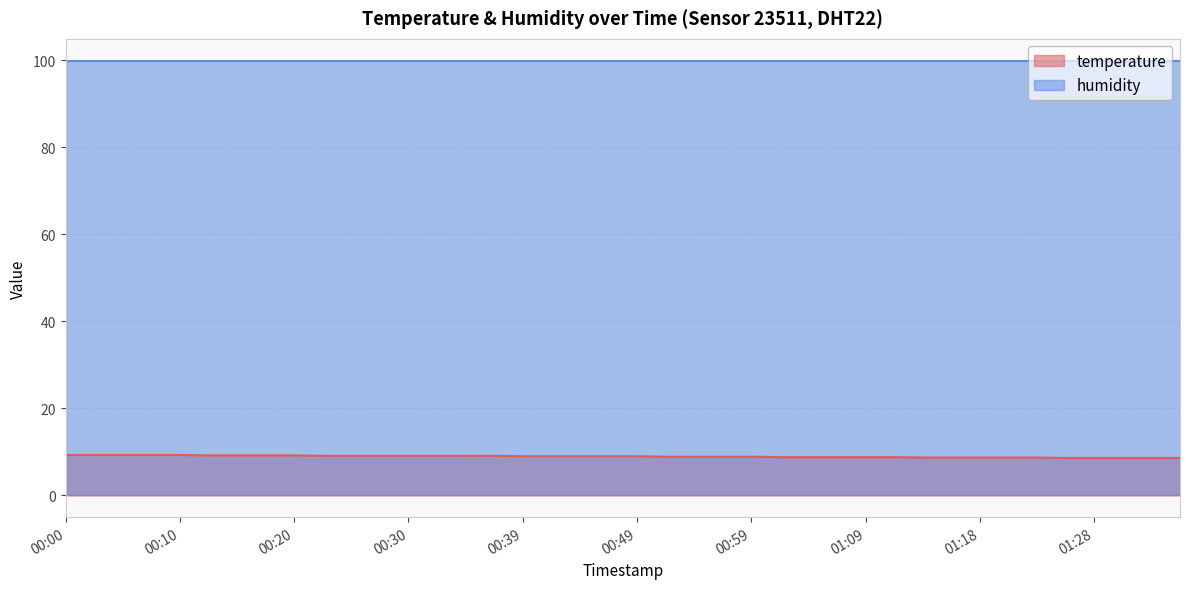

What is the change in value from 00:02 to 01:11?

-0.5